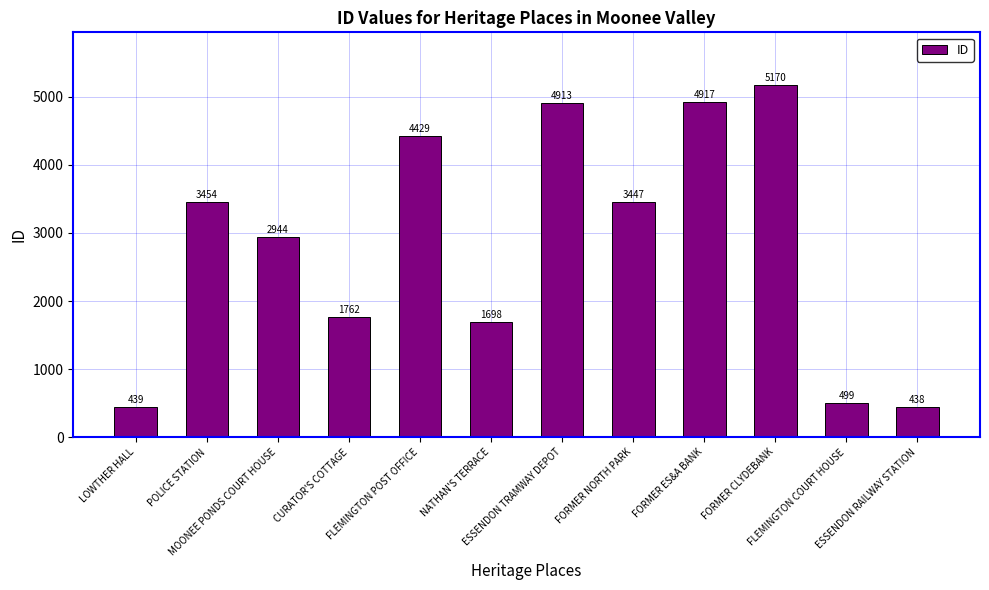

Which label corresponds to the smallest value in the chart?

ESSENDON RAILWAY STATION